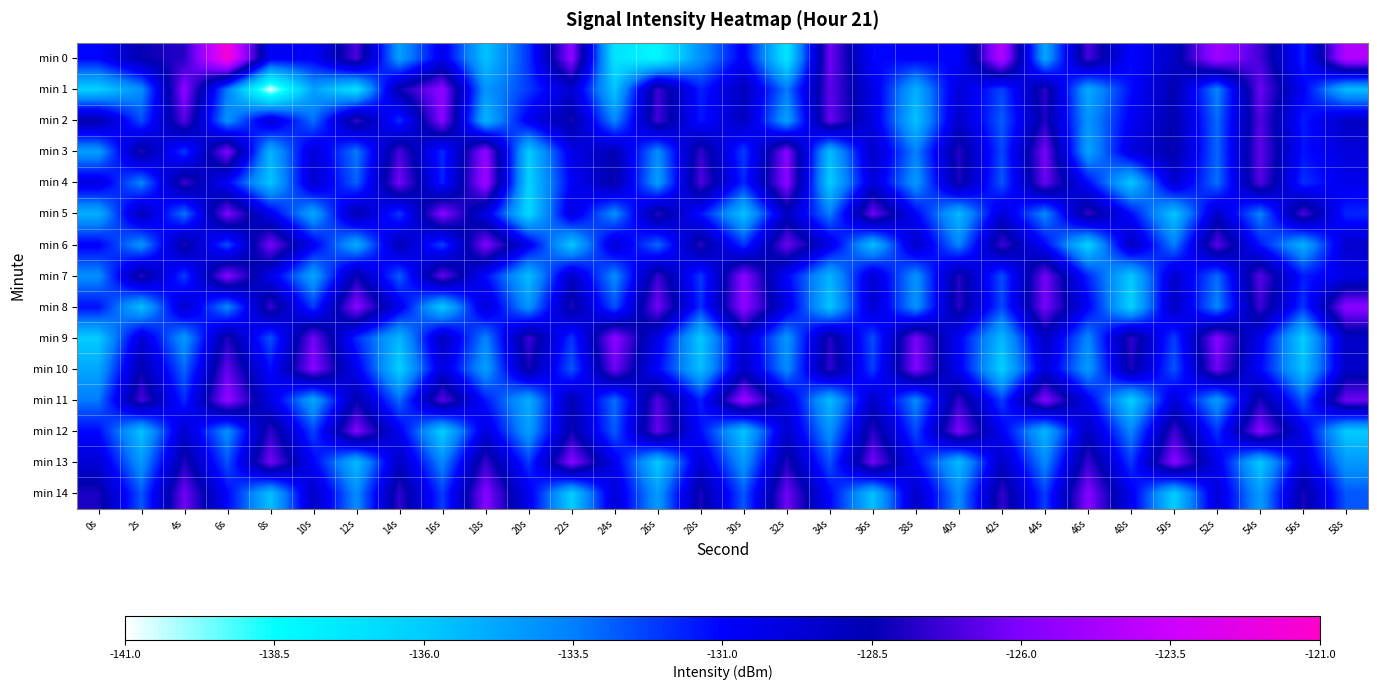

Reading left to right, list all the values displayed in this chart.

min 0: 0s=-131.0	2s=-128.4	4s=-127.8	6s=-121.5	8s=-130.7	10s=-130.9	12s=-127.1	14s=-134.5	16s=-130.4	18s=-135.7	20s=-132.0	22s=-125.5	24s=-137.1	26s=-138.1	28s=-134.0	30s=-130.7	32s=-137.2	34s=-126.3	36s=-131.1	38s=-130.9	40s=-131.0	42s=-124.3	44s=-134.8	46s=-127.1	48s=-131.1	50s=-129.2	52s=-125.0	54s=-127.2	56s=-131.6	58s=-124.4
min 1: 0s=-136.2	2s=-134.0	4s=-125.6	6s=-133.5	8s=-140.7	10s=-134.5	12s=-137.0	14s=-128.2	16s=-125.5	18s=-134.2	20s=-132.1	22s=-129.5	24s=-135.8	26s=-127.3	28s=-131.6	30s=-128.9	32s=-133.4	34s=-126.7	36s=-130.2	38s=-135.1	40s=-129.8	42s=-132.3	44s=-127.6	46s=-134.9	48s=-131.2	50s=-128.5	52s=-133.7	54s=-126.4	56s=-130.8	58s=-135.5
min 2: 0s=-128.3	2s=-132.5	4s=-126.8	6s=-134.1	8s=-129.6	10s=-133.2	12s=-127.4	14s=-131.9	16s=-125.7	18s=-135.3	20s=-130.5	22s=-128.1	24s=-133.8	26s=-127.2	28s=-131.4	30s=-129.0	32s=-134.6	34s=-126.5	36s=-130.1	38s=-135.7	40s=-129.3	42s=-132.8	44s=-127.9	46s=-134.2	48s=-130.7	50s=-128.4	52s=-133.1	54s=-126.9	56s=-131.5	58s=-129.1
min 3: 0s=-134.5	2s=-127.8	4s=-132.1	6s=-125.9	8s=-135.2	10s=-129.7	12s=-133.4	14s=-127.1	16s=-131.8	18s=-125.4	20s=-136.0	22s=-130.3	24s=-128.6	26s=-133.9	28s=-127.5	30s=-132.2	32s=-125.8	34s=-135.5	36s=-129.2	38s=-133.6	40s=-127.7	42s=-132.4	44s=-126.1	46s=-134.7	48s=-130.0	50s=-128.3	52s=-133.0	54s=-126.6	56s=-131.3	58s=-129.9
min 4: 0s=-130.0	2s=-133.7	4s=-127.3	6s=-131.0	8s=-135.8	10s=-129.4	12s=-132.9	14s=-126.2	16s=-131.6	18s=-125.0	20s=-136.3	22s=-130.8	24s=-128.2	26s=-134.5	28s=-127.0	30s=-131.7	32s=-125.6	34s=-136.1	36s=-129.8	38s=-134.3	40s=-128.0	42s=-132.7	44s=-126.4	46s=-131.1	48s=-135.9	50s=-129.5	52s=-133.2	54s=-126.8	56s=-131.9	58s=-130.4
min 5: 0s=-135.1	2s=-128.7	4s=-133.3	6s=-126.0	8s=-130.5	10s=-134.8	12s=-128.4	14s=-132.1	16s=-125.7	18s=-130.2	20s=-136.6	22s=-129.9	24s=-134.0	26s=-127.6	28s=-131.3	30s=-135.7	32s=-129.1	34s=-133.5	36s=-126.3	38s=-130.9	40s=-135.4	42s=-129.7	44s=-133.8	46s=-127.4	48s=-131.1	50s=-135.8	52s=-129.3	54s=-133.6	56s=-127.0	58s=-131.7
min 6: 0s=-130.8	2s=-134.2	4s=-127.9	6s=-132.5	8s=-126.1	10s=-130.6	12s=-135.0	14s=-128.6	16s=-132.3	18s=-125.9	20s=-130.4	22s=-135.9	24s=-129.6	26s=-133.1	28s=-127.7	30s=-132.0	32s=-126.4	34s=-130.1	36s=-135.6	38s=-129.2	40s=-133.7	42s=-127.3	44s=-131.0	46s=-136.4	48s=-129.0	50s=-133.5	52s=-126.7	54s=-131.4	56s=-135.1	58s=-129.4
min 7: 0s=-134.0	2s=-127.6	4s=-132.2	6s=-125.8	8s=-130.3	10s=-134.7	12s=-128.2	14s=-132.8	16s=-126.5	18s=-131.1	20s=-135.5	22s=-129.2	24s=-133.9	26s=-127.4	28s=-132.1	30s=-125.7	32s=-130.9	34s=-135.2	36s=-129.6	38s=-134.1	40s=-127.8	42s=-132.5	44s=-126.2	46s=-131.7	48s=-135.9	50s=-129.4	52s=-133.1	54s=-126.8	56s=-131.5	58s=-130.2
min 8: 0s=-131.2	2s=-135.6	4s=-129.3	6s=-133.8	8s=-127.4	10s=-132.1	12s=-125.7	14s=-130.4	16s=-136.0	18s=-129.7	20s=-134.2	22s=-127.9	24s=-132.6	26s=-126.2	28s=-131.9	30s=-125.5	32s=-130.2	34s=-135.8	36s=-129.4	38s=-134.1	40s=-127.7	42s=-132.4	44s=-126.1	46s=-130.8	48s=-136.3	50s=-129.0	52s=-133.7	54s=-127.3	56s=-132.0	58s=-125.6
min 9: 0s=-136.0	2s=-129.7	4s=-134.3	6s=-127.9	8s=-132.6	10s=-126.2	12s=-131.8	14s=-135.3	16s=-129.0	18s=-133.7	20s=-127.3	22s=-132.0	24s=-125.6	26s=-130.3	28s=-135.9	30s=-129.5	32s=-134.2	34s=-127.8	36s=-132.5	38s=-126.1	40s=-130.8	42s=-135.4	44s=-129.1	46s=-133.8	48s=-127.5	50s=-132.2	52s=-125.8	54s=-130.5	56s=-136.1	58s=-129.2
min 10: 0s=-134.8	2s=-128.4	4s=-133.0	6s=-126.6	8s=-131.2	10s=-125.8	12s=-130.5	14s=-136.2	16s=-129.9	18s=-134.5	20s=-128.1	22s=-132.7	24s=-126.3	26s=-131.0	28s=-135.6	30s=-129.2	32s=-133.9	34s=-127.5	36s=-132.2	38s=-125.9	40s=-130.6	42s=-136.2	44s=-129.8	46s=-134.4	48s=-128.0	50s=-132.7	52s=-126.3	54s=-131.0	56s=-135.7	58s=-129.3
min 11: 0s=-133.4	2s=-127.1	4s=-131.8	6s=-125.4	8s=-130.1	10s=-134.8	12s=-128.4	14s=-133.1	16s=-126.7	18s=-131.4	20s=-135.0	22s=-128.6	24s=-133.2	26s=-126.9	28s=-131.6	30s=-125.2	32s=-129.9	34s=-135.5	36s=-129.2	38s=-133.8	40s=-127.5	42s=-132.2	44s=-125.8	46s=-130.5	48s=-136.2	50s=-129.8	52s=-134.4	54s=-128.0	56s=-132.7	58s=-126.3
min 12: 0s=-131.1	2s=-135.7	4s=-129.4	6s=-134.0	8s=-127.6	10s=-132.3	12s=-125.9	14s=-130.6	16s=-136.2	18s=-129.9	20s=-134.5	22s=-128.2	24s=-132.8	26s=-126.5	28s=-131.2	30s=-135.8	32s=-129.4	34s=-134.1	36s=-127.7	38s=-132.4	40s=-126.0	42s=-130.7	44s=-135.3	46s=-129.0	48s=-133.7	50s=-127.3	52s=-132.0	54s=-125.7	56s=-130.4	58s=-136.0
min 13: 0s=-129.7	2s=-134.3	4s=-127.9	6s=-132.6	8s=-126.2	10s=-130.9	12s=-135.5	14s=-129.1	16s=-133.8	18s=-127.4	20s=-132.1	22s=-125.7	24s=-130.4	26s=-136.0	28s=-129.7	30s=-134.3	32s=-127.9	34s=-132.6	36s=-126.2	38s=-130.9	40s=-135.5	42s=-129.1	44s=-133.8	46s=-127.4	48s=-132.1	50s=-125.7	52s=-130.4	54s=-136.0	56s=-129.7	58s=-134.3
min 14: 0s=-128.0	2s=-132.7	4s=-126.3	6s=-131.0	8s=-135.6	10s=-129.2	12s=-133.9	14s=-127.5	16s=-132.2	18s=-125.8	20s=-130.5	22s=-136.1	24s=-129.8	26s=-134.4	28s=-128.0	30s=-132.7	32s=-126.3	34s=-131.0	36s=-135.6	38s=-129.2	40s=-133.9	42s=-127.5	44s=-132.2	46s=-125.8	48s=-130.5	50s=-136.1	52s=-129.8	54s=-134.4	56s=-128.0	58s=-132.7